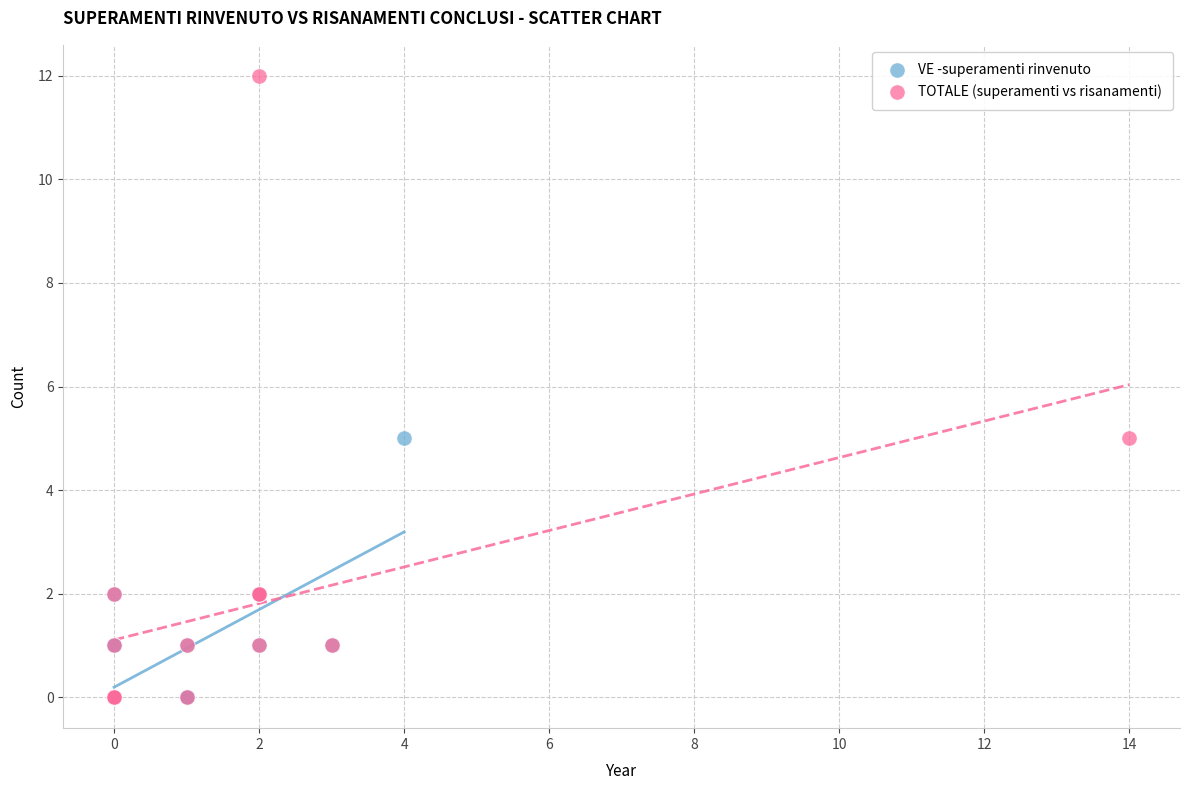

Which series contains the highest Y value?

TOTALE (superamenti vs risanamenti)